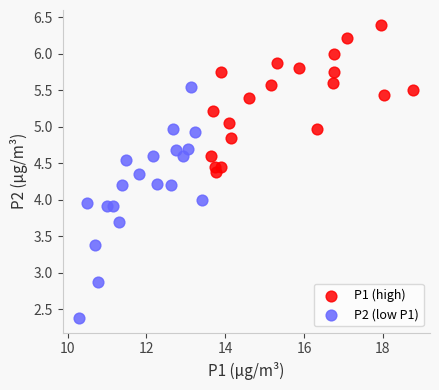

Which series reaches the minimum Y coordinate?

P2 (low P1)